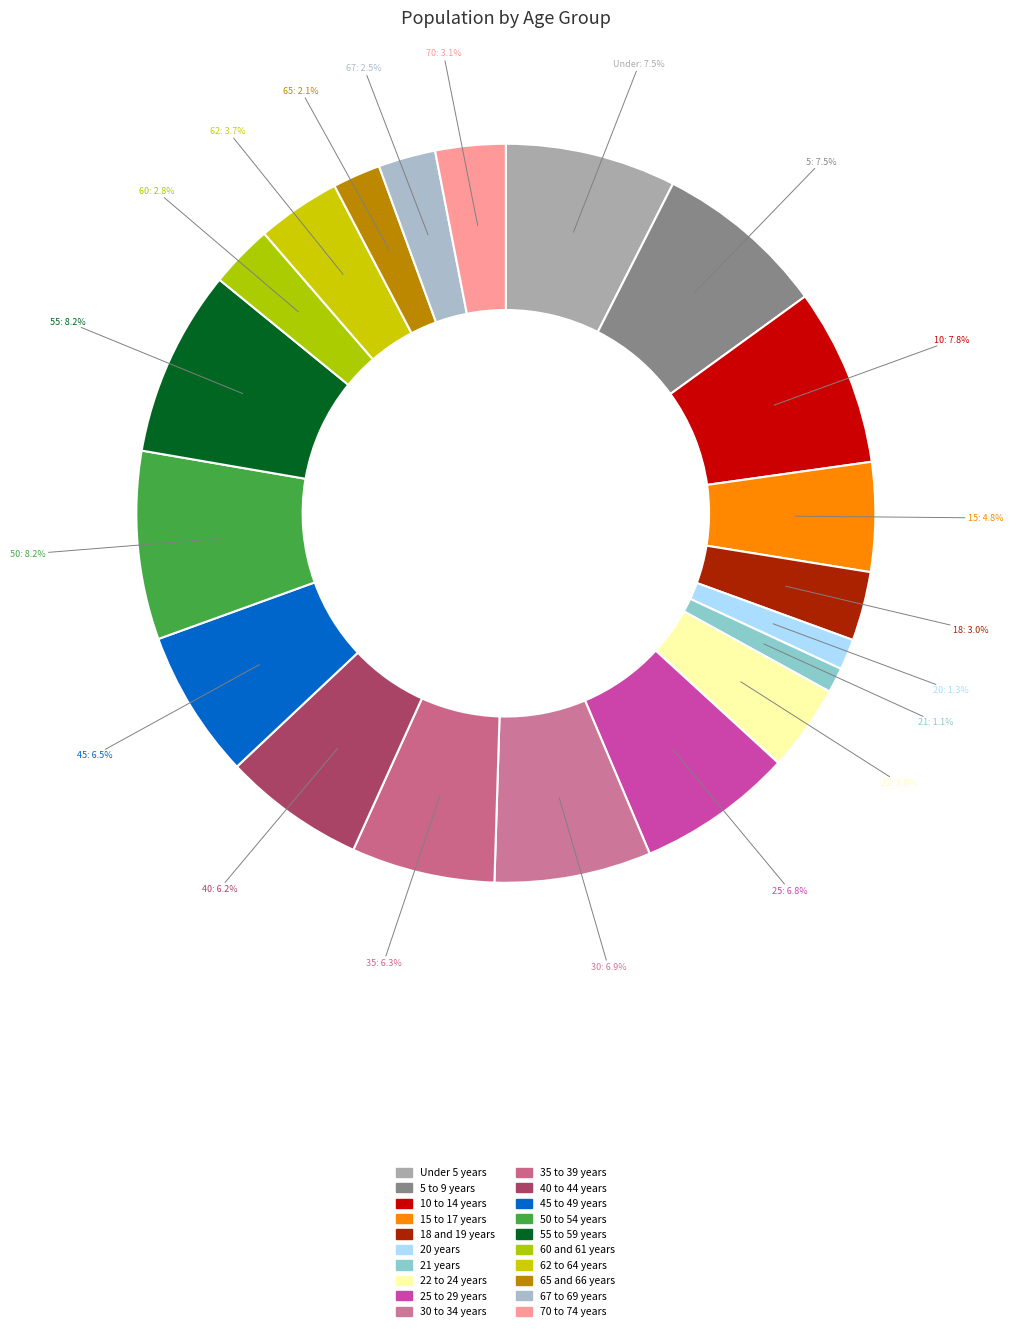

Which slice is the smallest?

21 years